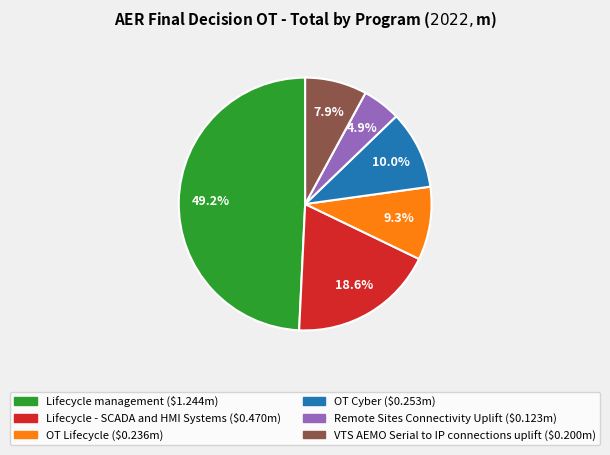

Does any single category account for the majority?

No